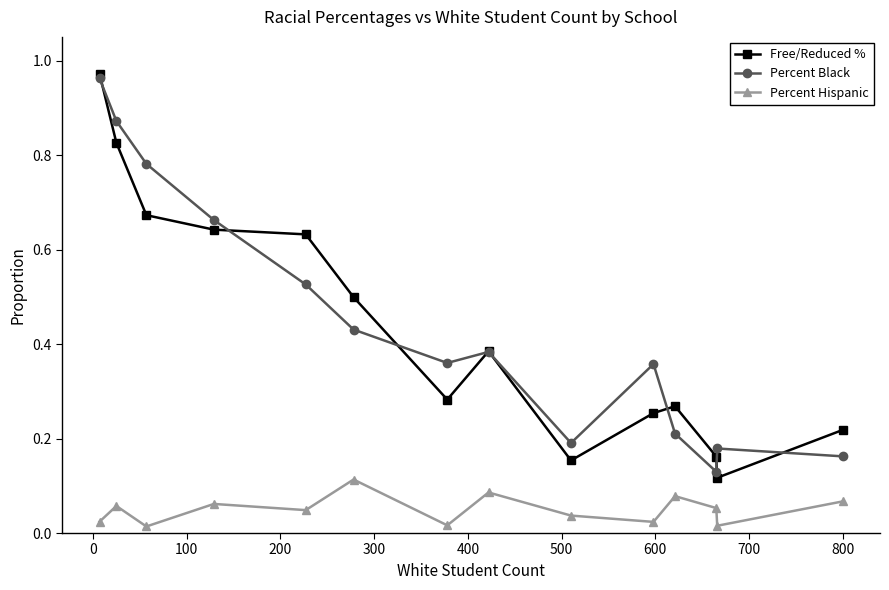

True or false: Percent Hispanic and Percent Black intersect in this chart.

False